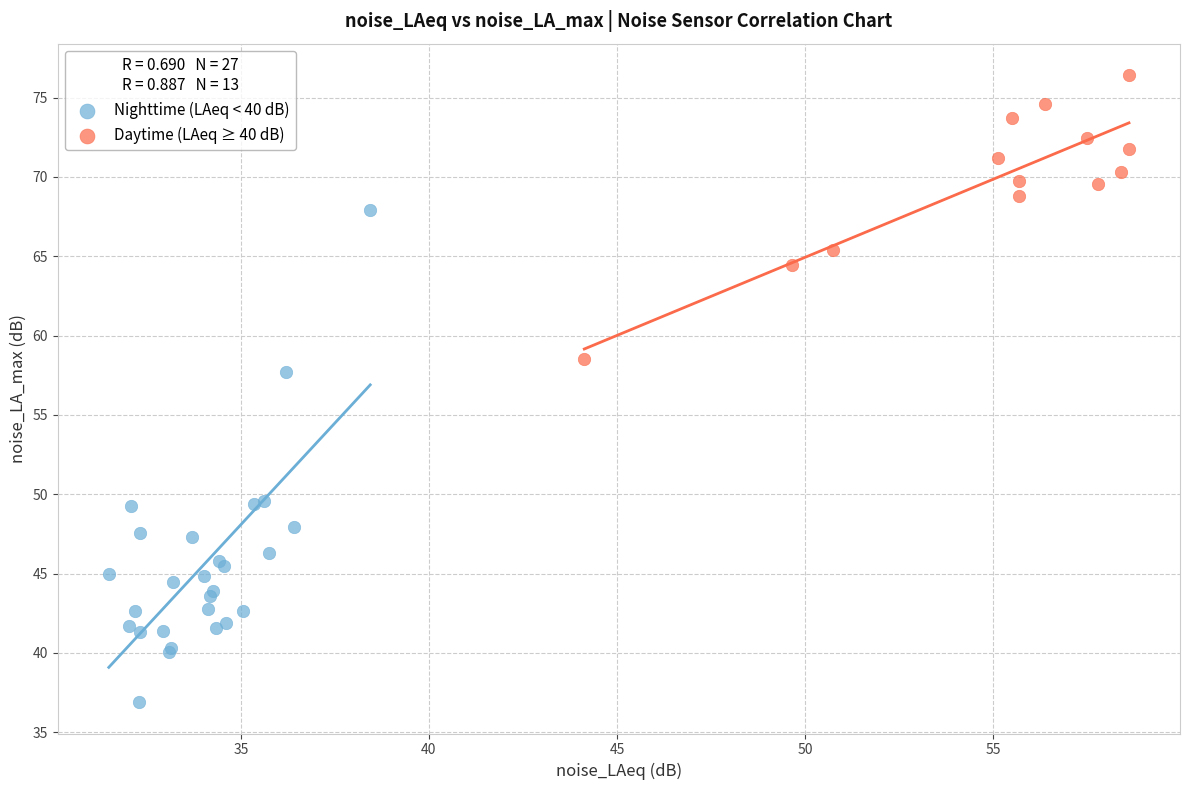

Which series has the largest Y range (max minus min)?

Nighttime (LAeq < 40 dB)